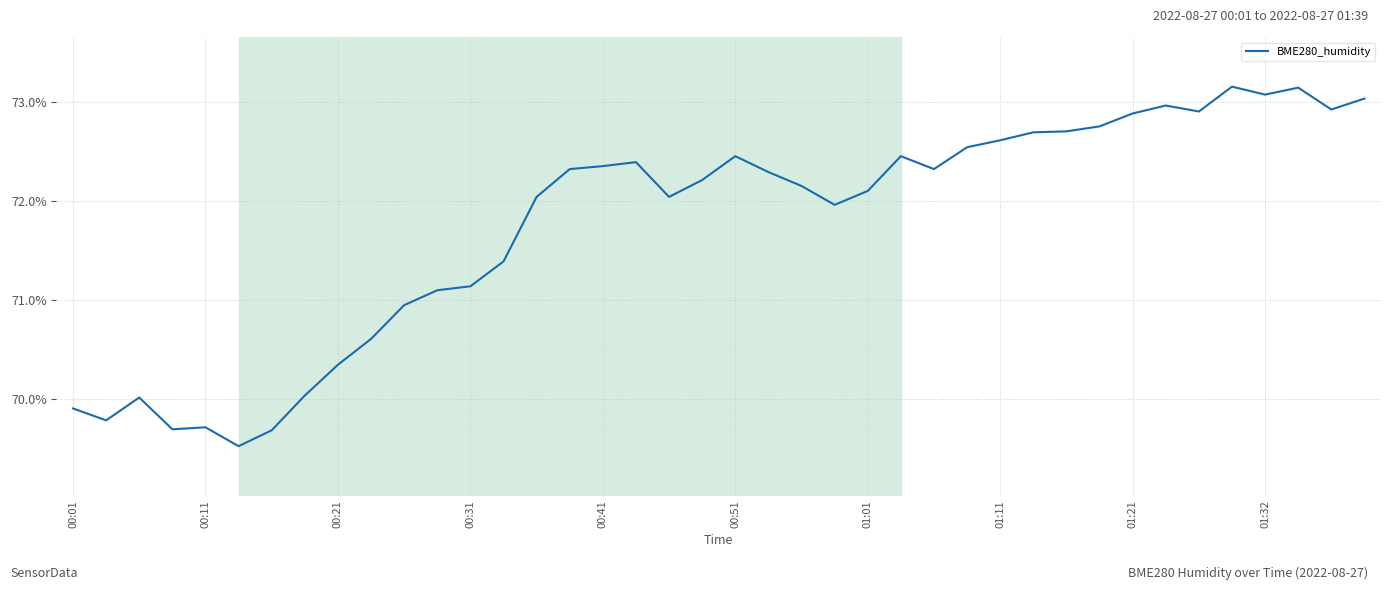

Is this an area chart (filled region under the line)?

No